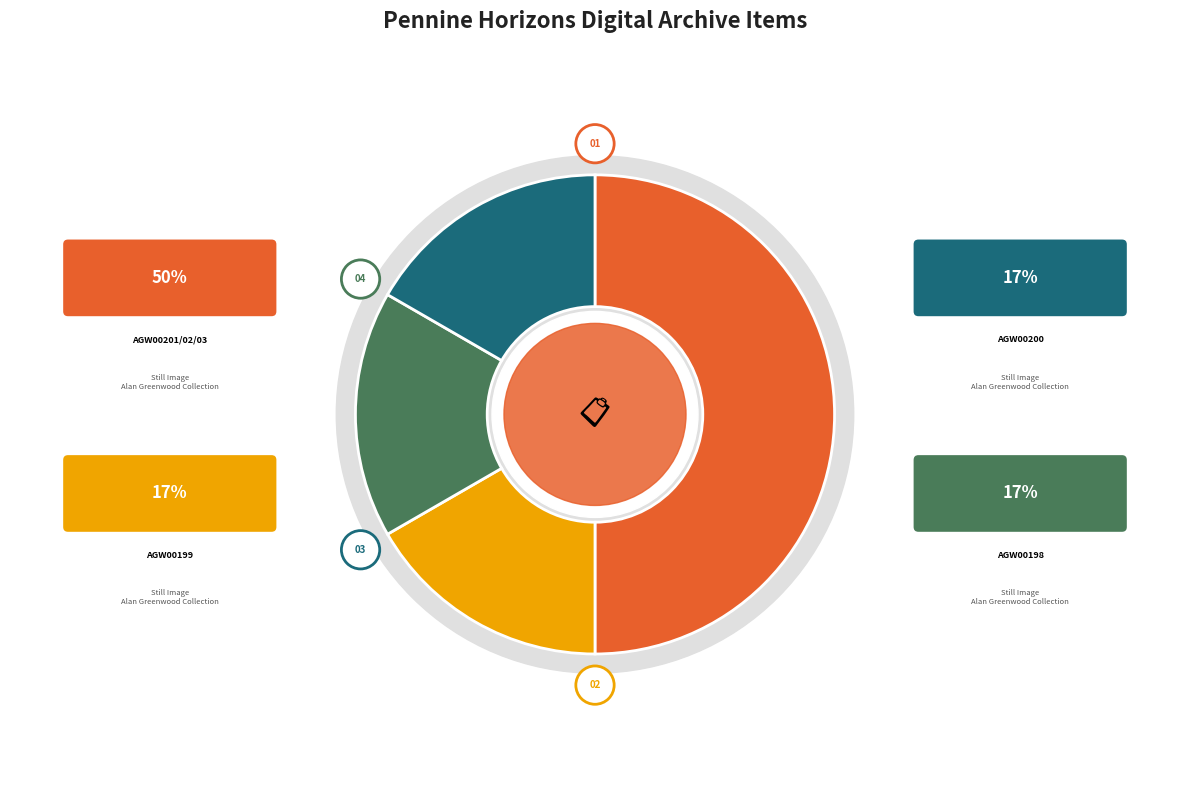

What percentage is the No date yet slice, to the nearest percent?

50%